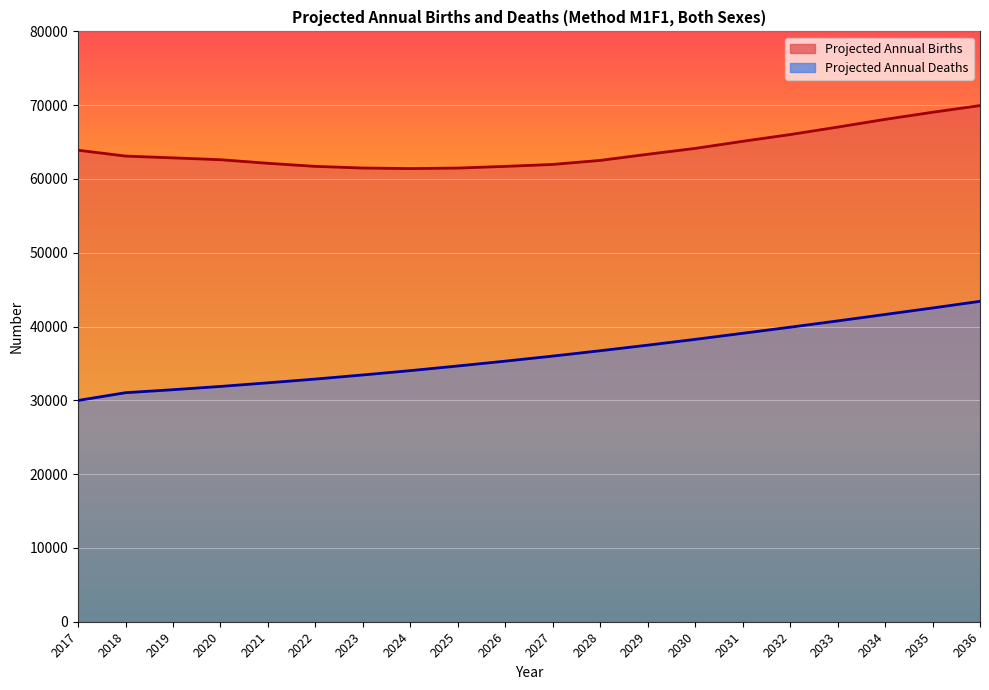

What are all the series names shown in the legend?

Projected Annual Births, Projected Annual Deaths